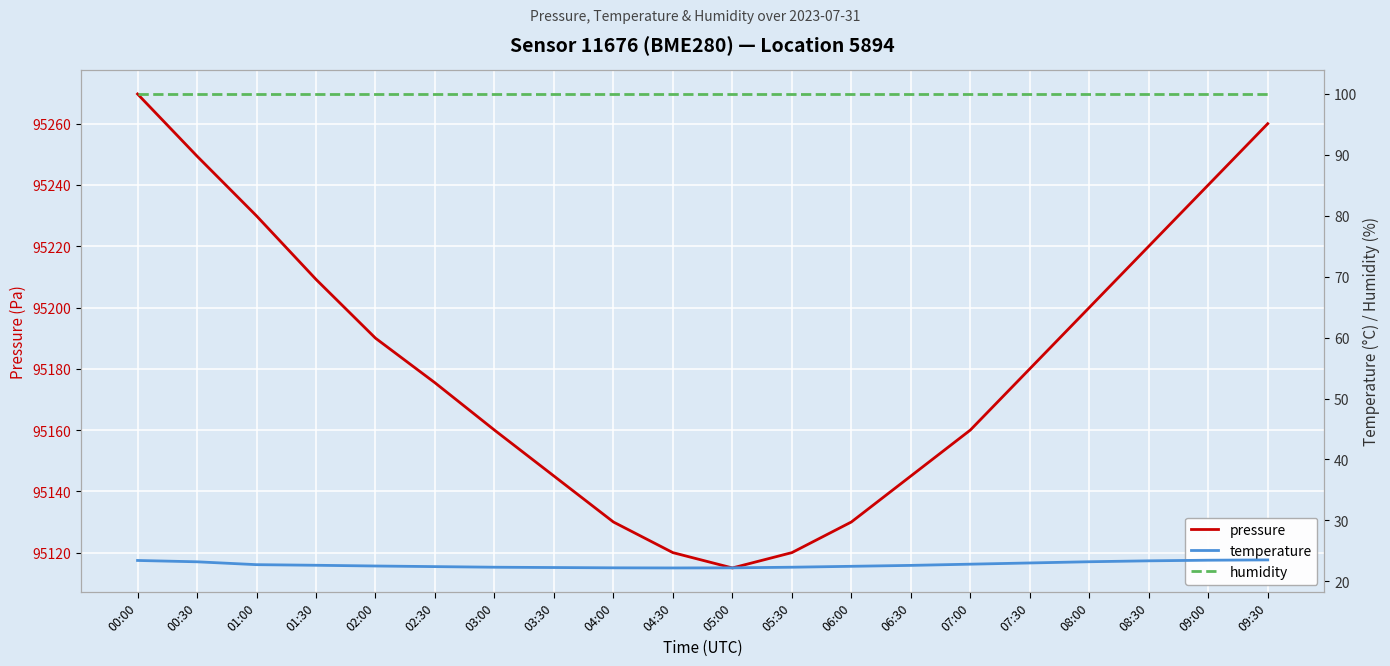

At how many categories does at least one series exceed 22770?

20